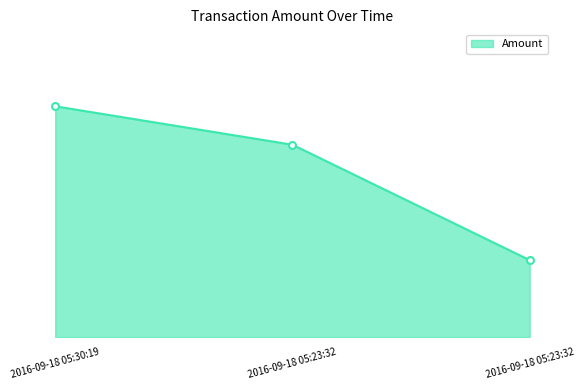

Does the chart have visible grid lines?

No